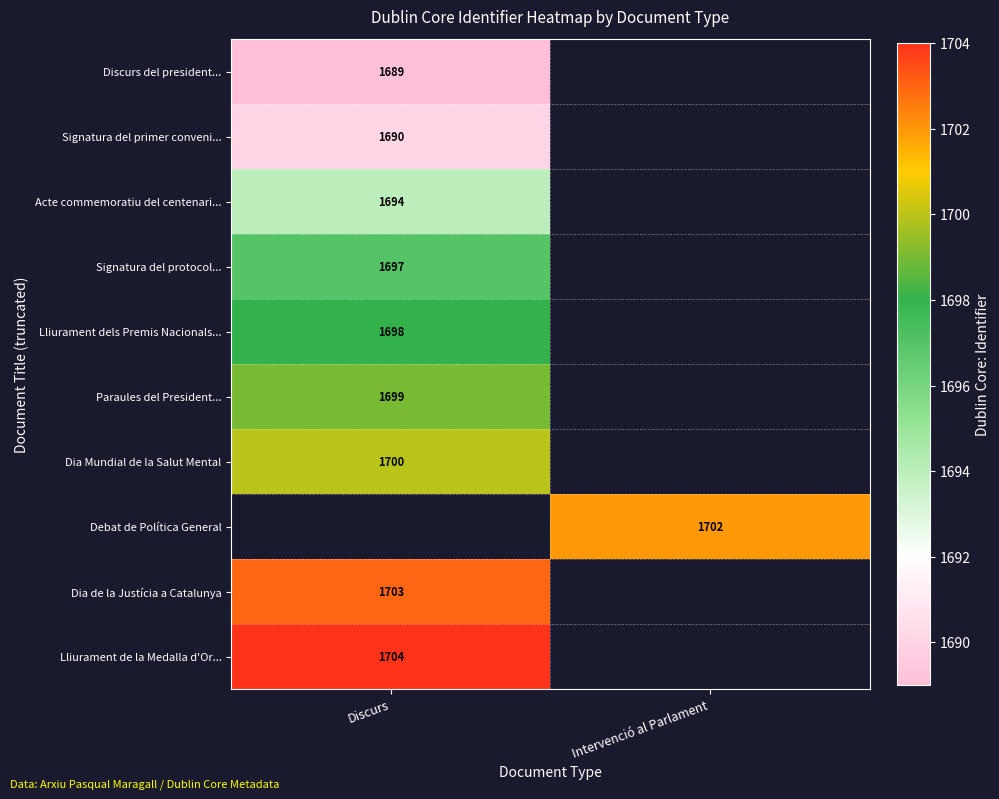

Is the value of Debat de Política General at Intervenció al Parlament greater than the value of Signatura del protocol... at Discurs?

Yes